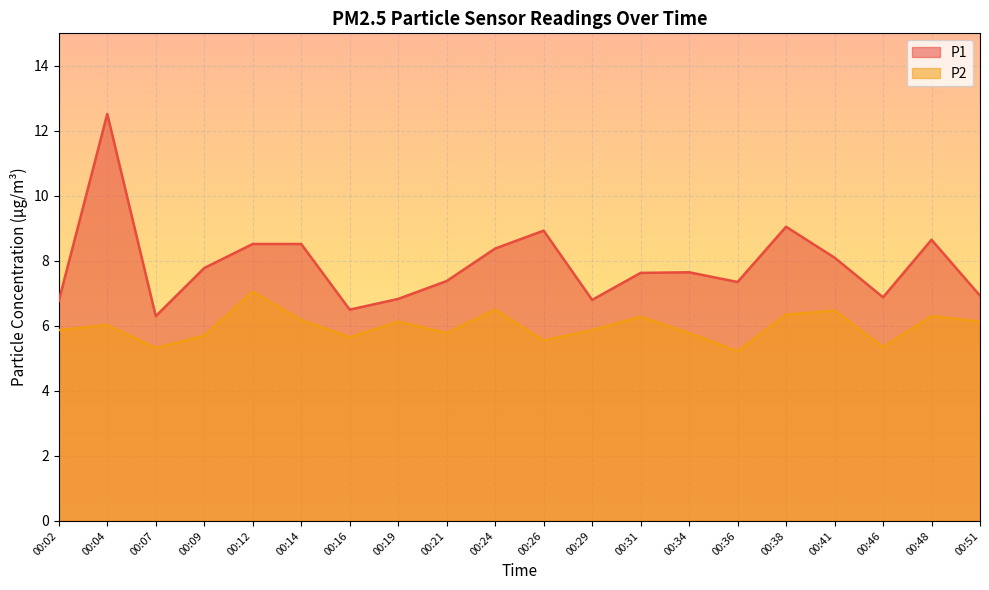

In P1, how many points are higher than both neighbors (excluding endpoints)?

5